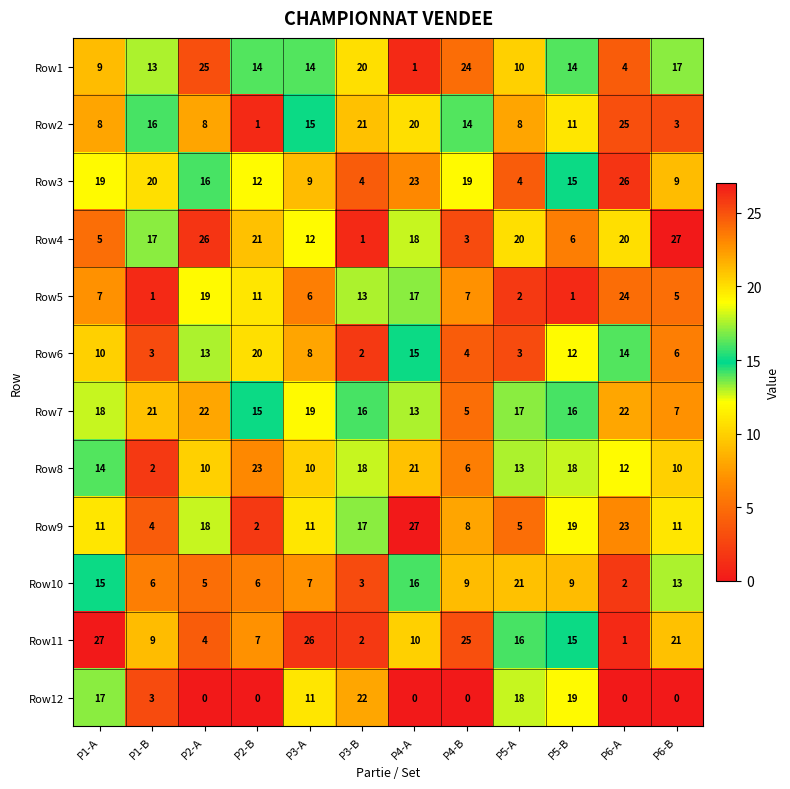

What is the difference between the maximum and minimum values in the Row9 series?

25